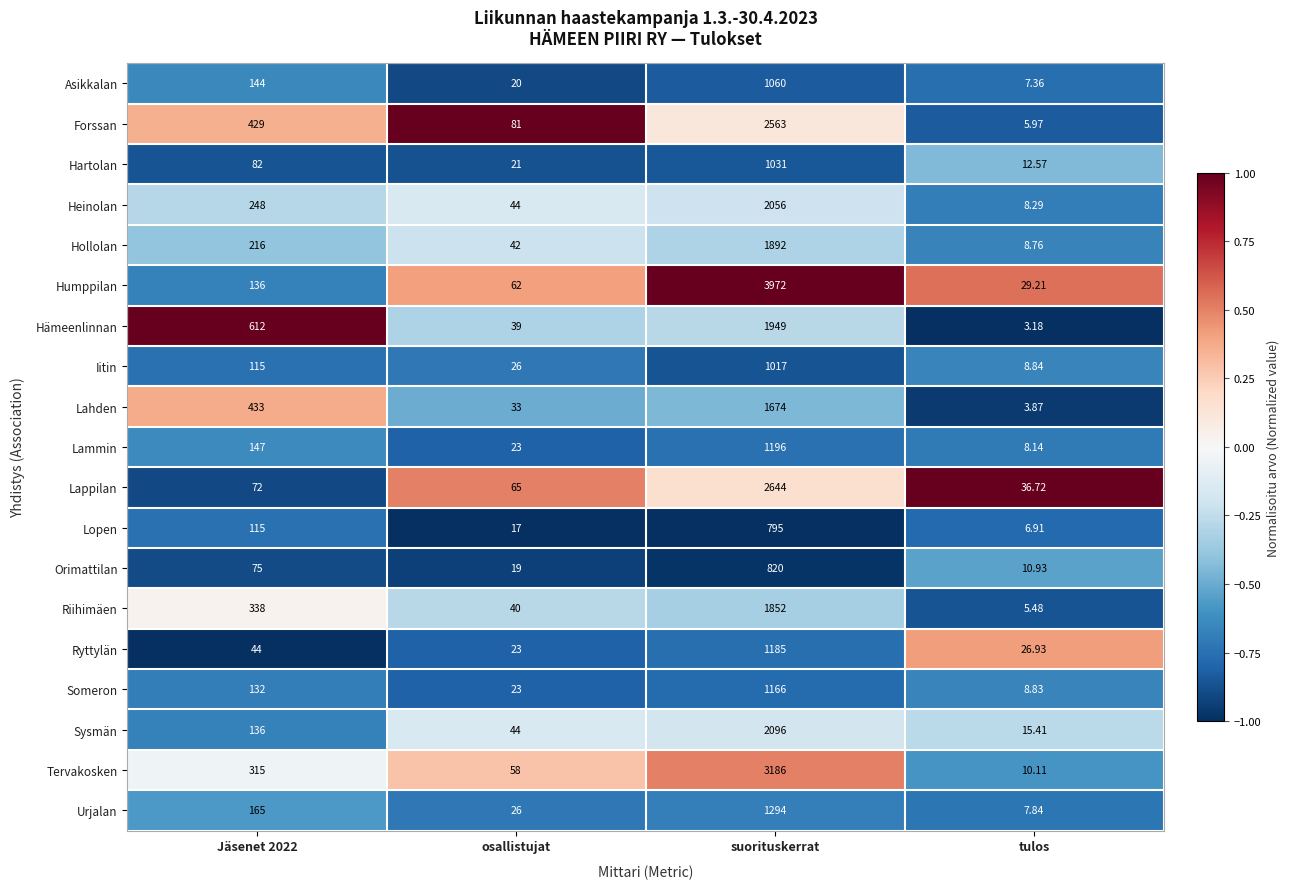

Rank the series by their maximum value, from lowest to highest.

Lopen, Orimattilan, Iitin, Hartolan, Asikkalan, Someron, Ryttylän, Lammin, Urjalan, Lahden, Riihimäen, Hollolan, Hämeenlinnan, Heinolan, Sysmän, Forssan, Lappilan, Tervakosken, Humppilan